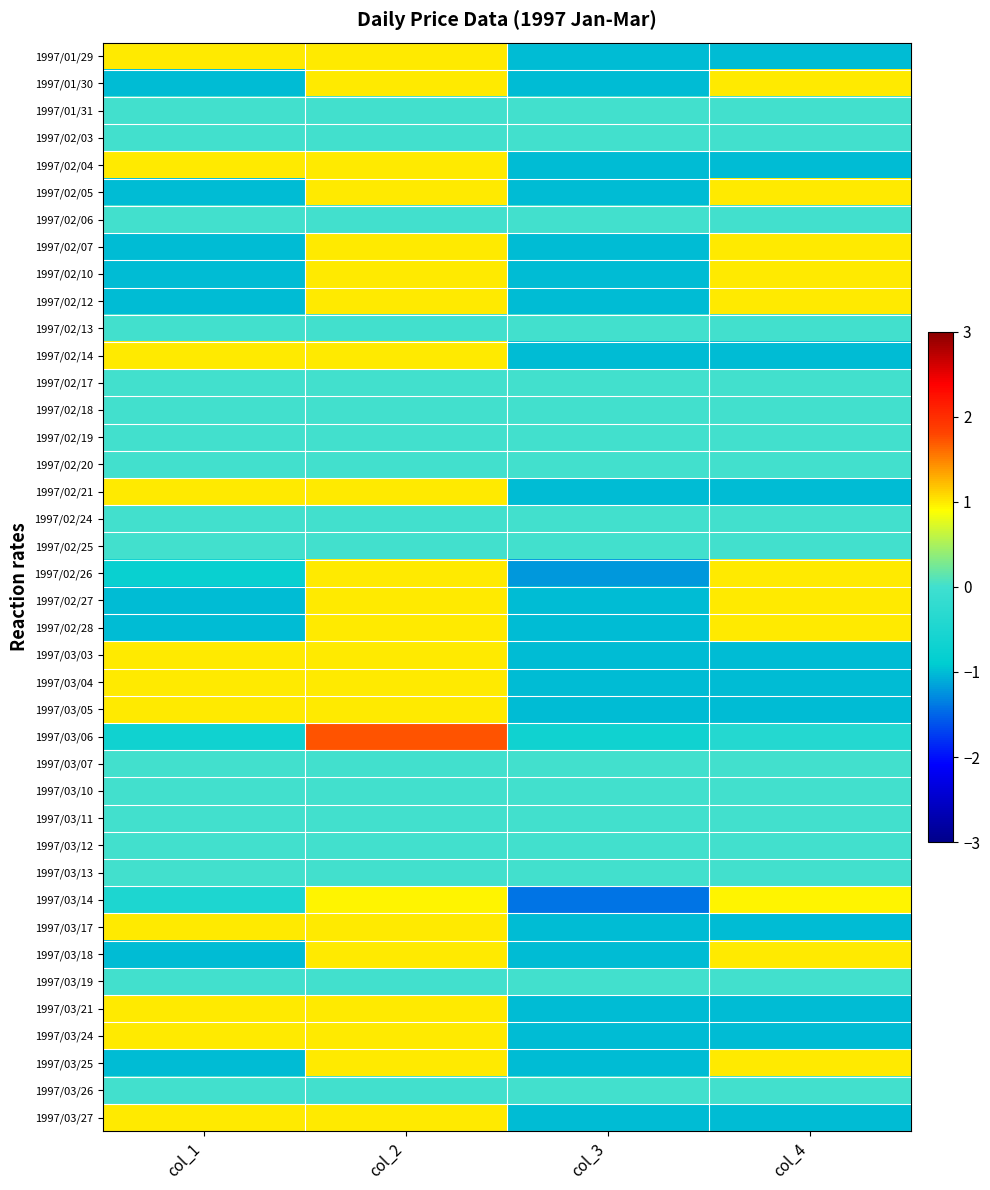

What is the difference between the highest and lowest values at col_1?

2.0